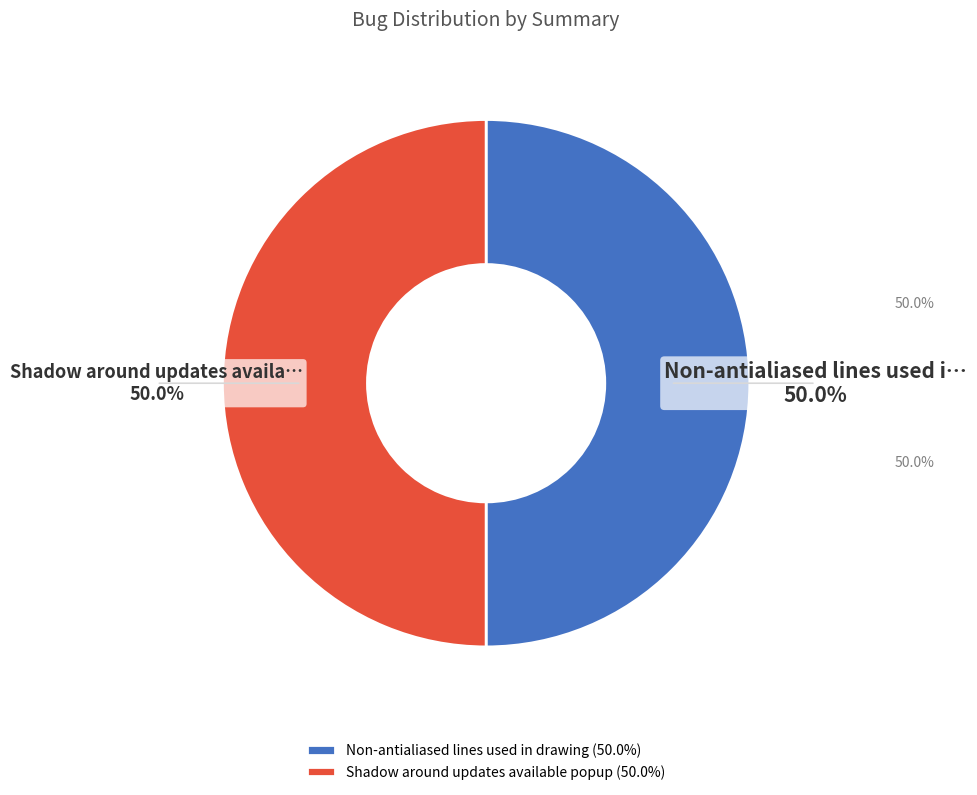

Is it true that Non-antialiased lines used in drawing is 61% of the pie?

False